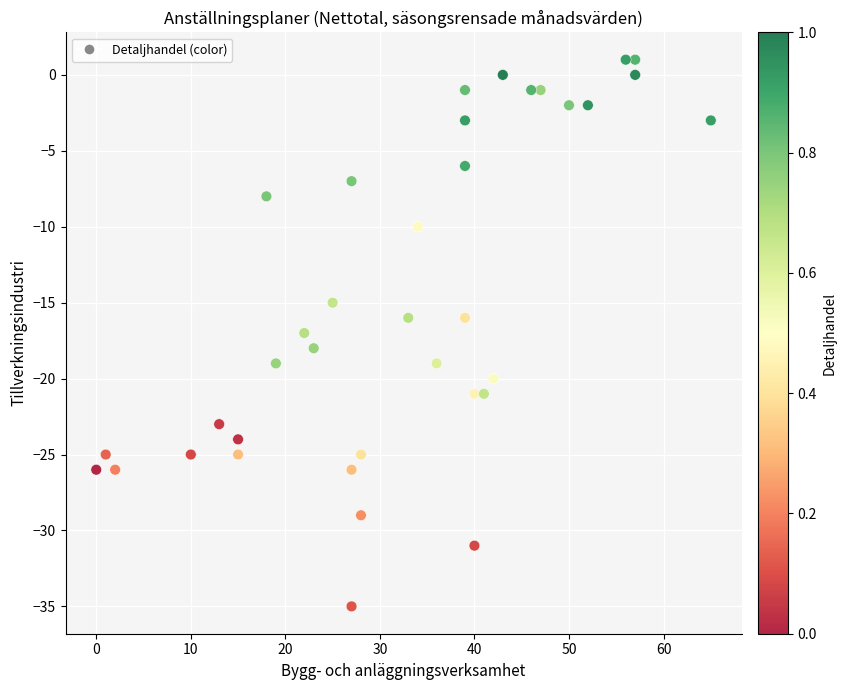

What is the range of Y values (max minus min)?

36